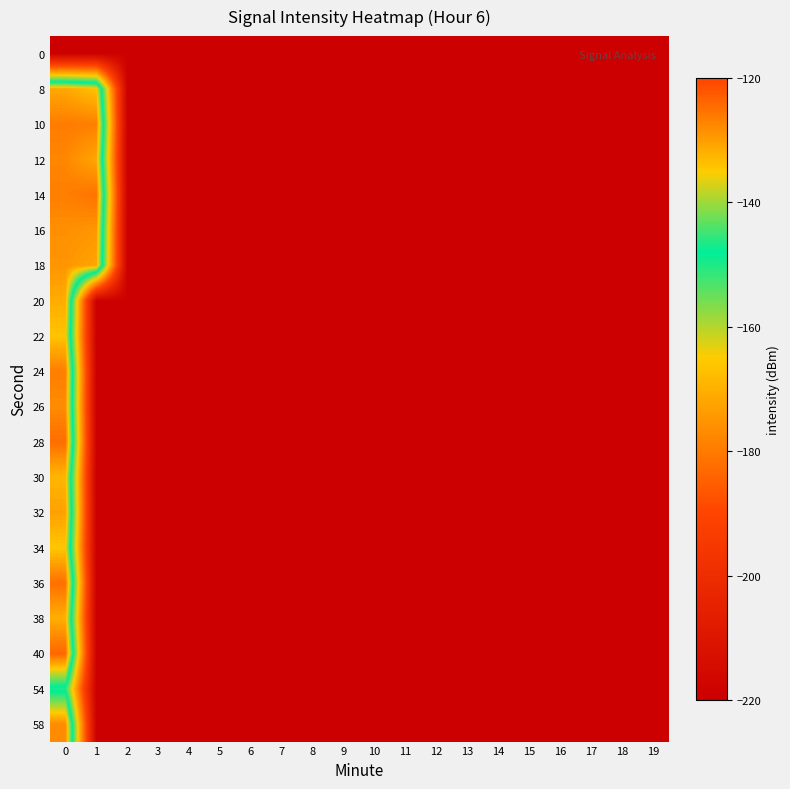

Count the number of data series in this chart.

20